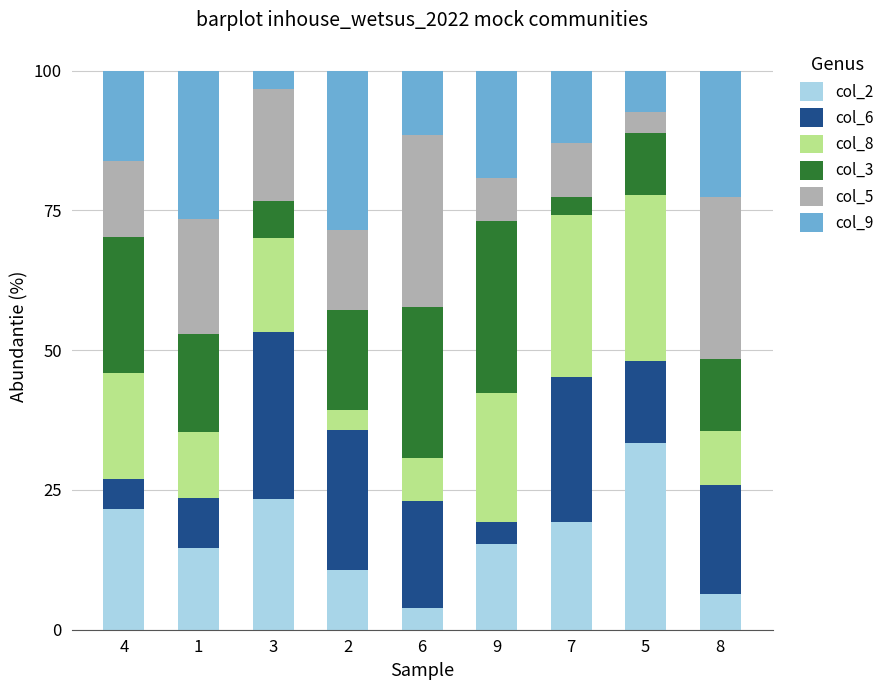

What is the minimum value for col_2?

3.8